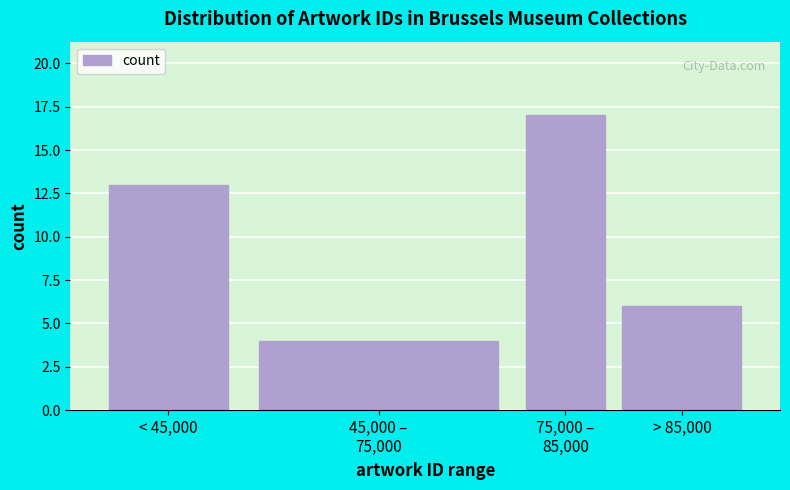

Reading left to right, list all the values displayed in this chart.

13	4	17	6